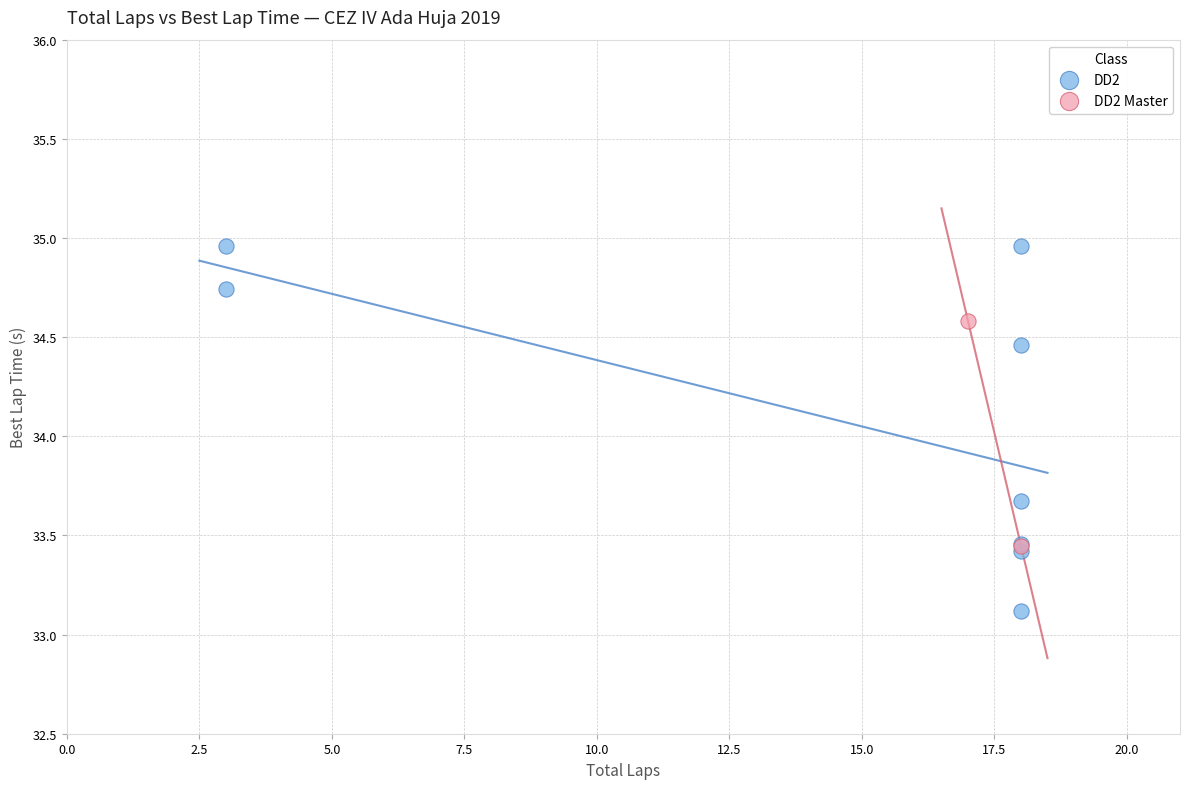

What are all the series names shown in the legend?

DD2, DD2 Master